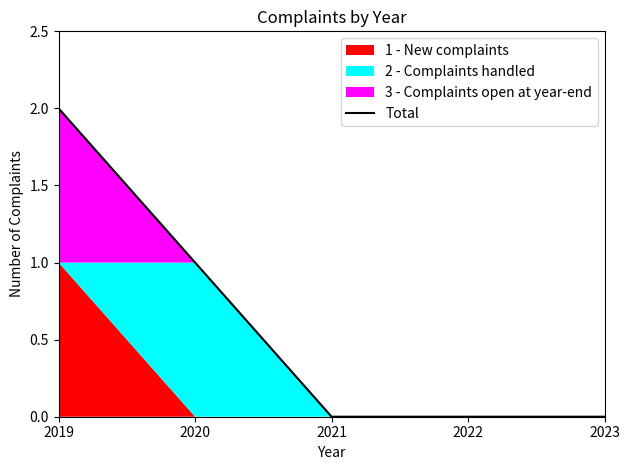

Rank the categories by value from lowest to highest.

2021, 2022, 2023, 2020, 2019